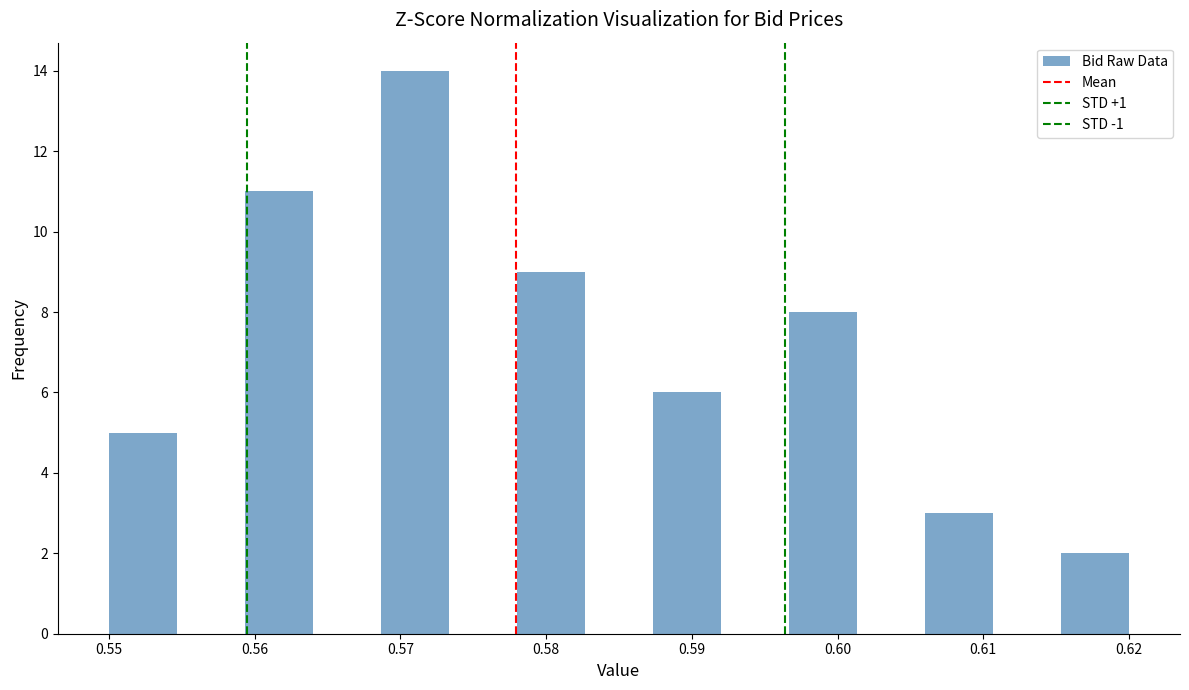

What is the height of the bar covering 0.559 to 0.564 on the x-axis? Neither the bar edges nor the heights are printed on the chart, so give them approximately, as read against the axes.

11